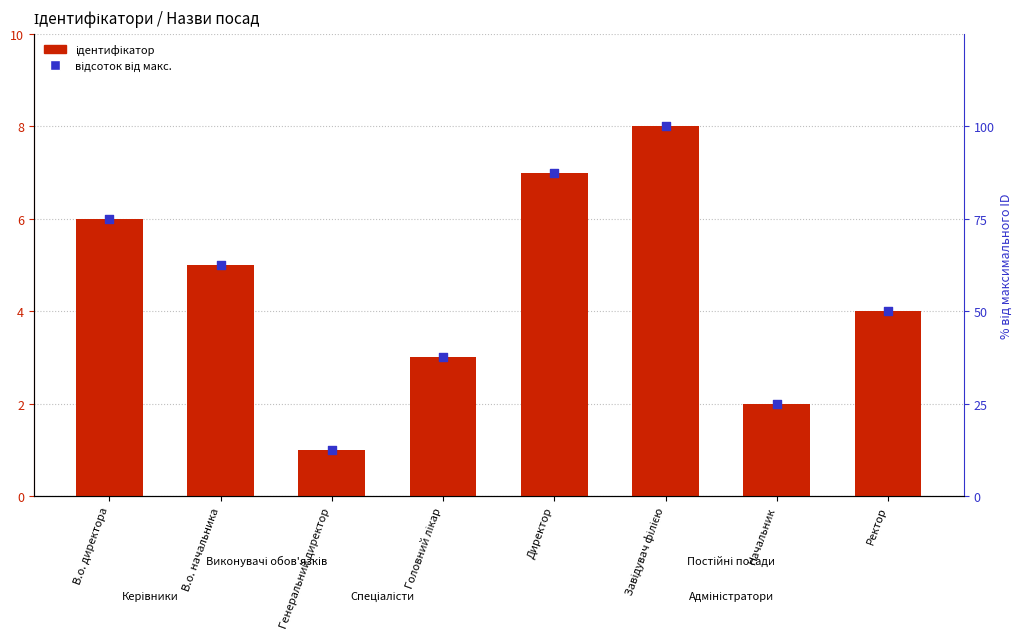

What is the total value across all series at Завідувач філією?

108.0